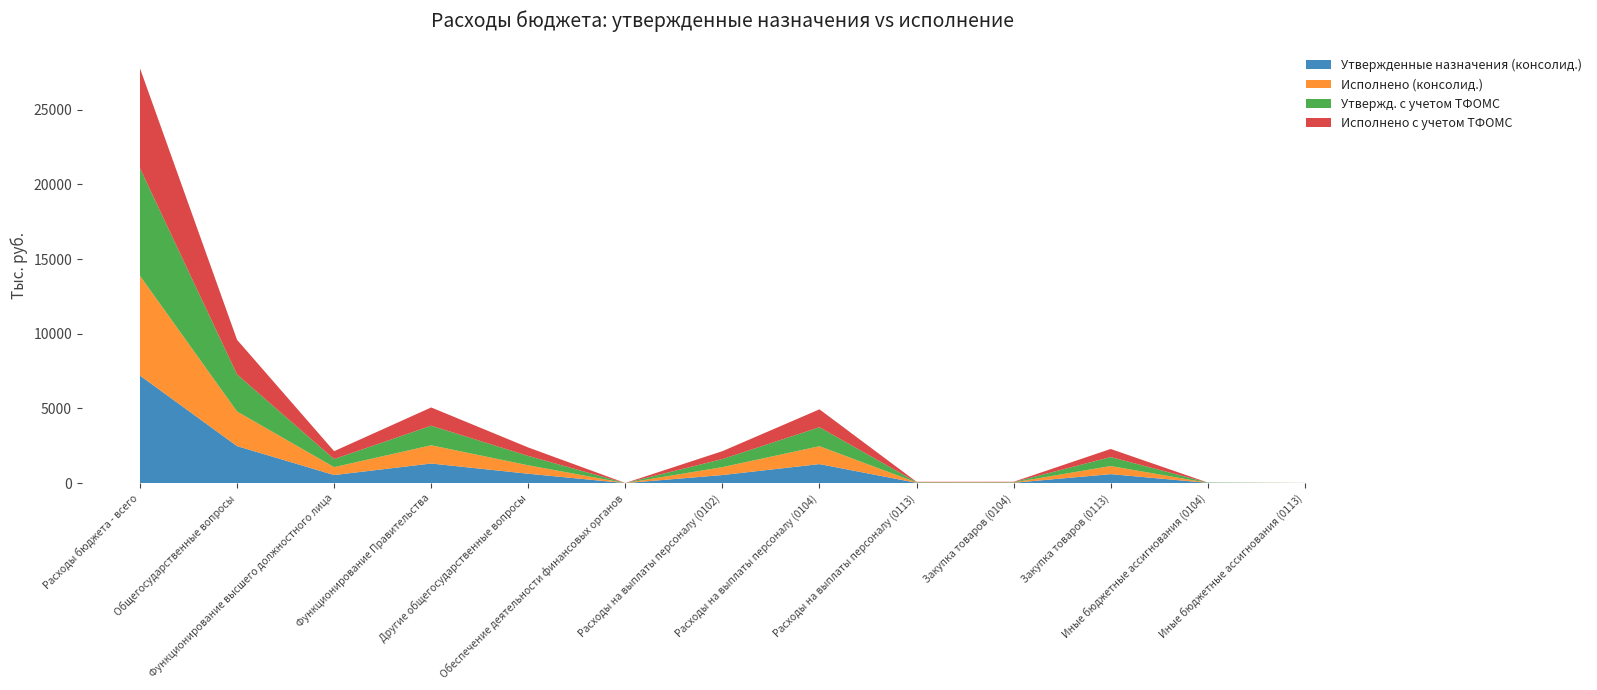

Reading left to right, what are all the values shown in this chart?

Утвержденные назначения (консолид.): Расходы бюджета - всего=7201141.6	Общегосударственные вопросы=2478083.0	Функционирование высшего должностного лица=540000.0	Функционирование Правительства=1311633.0	Другие общегосударственные вопросы=626450.0	Обеспечение деятельности финансовых органов=0.0	Расходы на выплаты персоналу (0102)=540000.0	Расходы на выплаты персоналу (0104)=1272708.0	Расходы на выплаты персоналу (0113)=21707.0	Закупка товаров (0104)=21925.0	Закупка товаров (0113)=601243.0	Иные бюджетные ассигнования (0104)=17000.0	Иные бюджетные ассигнования (0113)=3500.0
Исполнено (консолид.): Расходы бюджета - всего=6683469.5	Общегосударственные вопросы=2317116.9	Функционирование высшего должностного лица=529222.6	Функционирование Правительства=1221292.1	Другие общегосударственные вопросы=566602.2	Обеспечение деятельности финансовых органов=0.0	Расходы на выплаты персоналу (0102)=529222.6	Расходы на выплаты персоналу (0104)=1197286.1	Расходы на выплаты персоналу (0113)=21707.0	Закупка товаров (0104)=21924.8	Закупка товаров (0113)=542046.7	Иные бюджетные ассигнования (0104)=2081.3	Иные бюджетные ассигнования (0113)=2848.5
Утвержд. с учетом ТФОМС: Расходы бюджета - всего=7204656.6	Общегосударственные вопросы=2481598.0	Функционирование высшего должностного лица=540000.0	Функционирование Правительства=1311633.0	Другие общегосударственные вопросы=626450.0	Обеспечение деятельности финансовых органов=3515.0	Расходы на выплаты персоналу (0102)=540000.0	Расходы на выплаты персоналу (0104)=1272708.0	Расходы на выплаты персоналу (0113)=21707.0	Закупка товаров (0104)=21925.0	Закупка товаров (0113)=601243.0	Иные бюджетные ассигнования (0104)=17000.0	Иные бюджетные ассигнования (0113)=3500.0
Исполнено с учетом ТФОМС: Расходы бюджета - всего=6686984.5	Общегосударственные вопросы=2320631.9	Функционирование высшего должностного лица=529222.6	Функционирование Правительства=1221292.1	Другие общегосударственные вопросы=566602.2	Обеспечение деятельности финансовых органов=3515.0	Расходы на выплаты персоналу (0102)=529222.6	Расходы на выплаты персоналу (0104)=1197286.1	Расходы на выплаты персоналу (0113)=21707.0	Закупка товаров (0104)=21924.8	Закупка товаров (0113)=542046.7	Иные бюджетные ассигнования (0104)=2081.3	Иные бюджетные ассигнования (0113)=2848.5